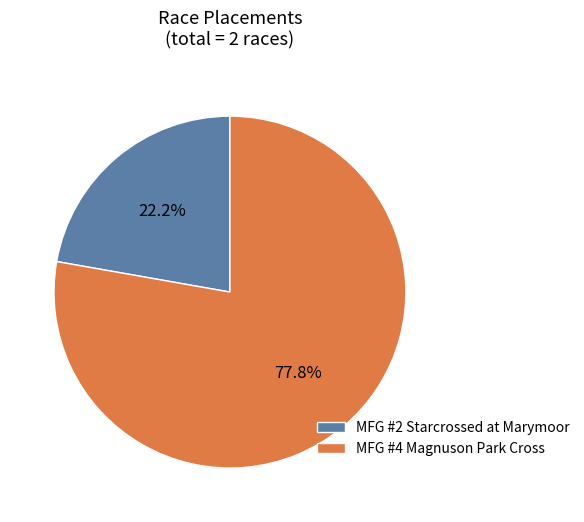

How many slices are in this pie chart?

2